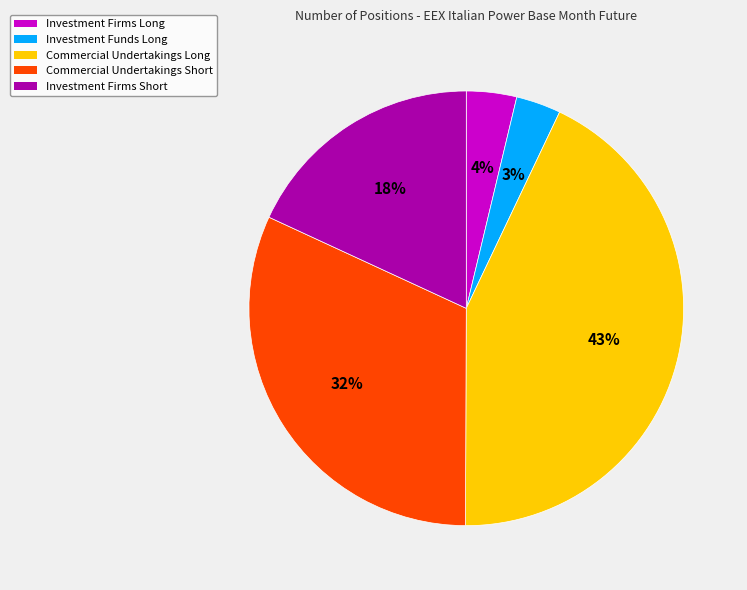

Does any single category account for the majority?

No